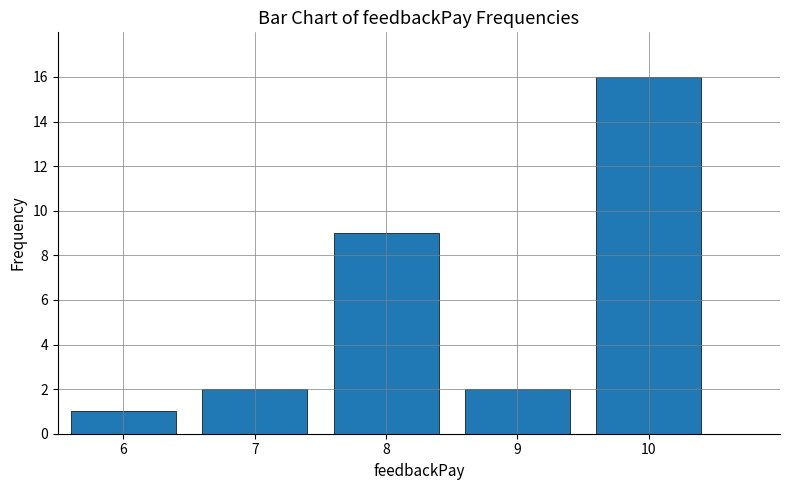

What is the sum of all values?

30